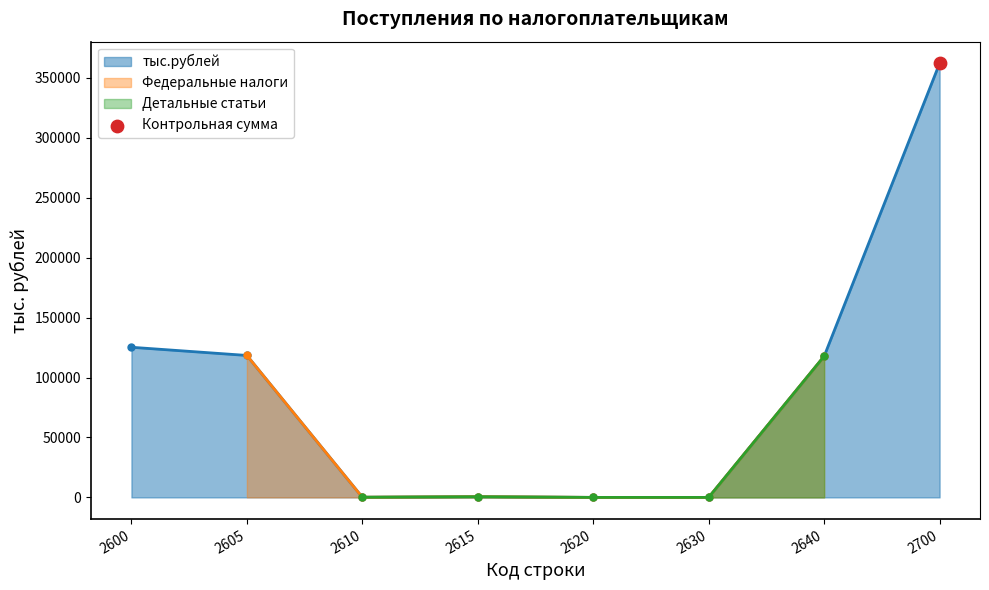

What is the change in value from 2630 to 2640?

+117763